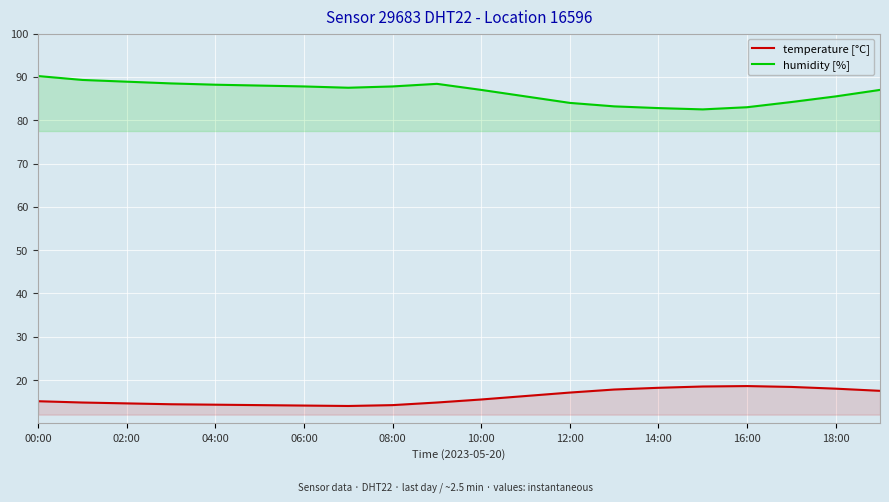

What is the difference between the second highest and minimum values in the temperature [°C] series?

4.5